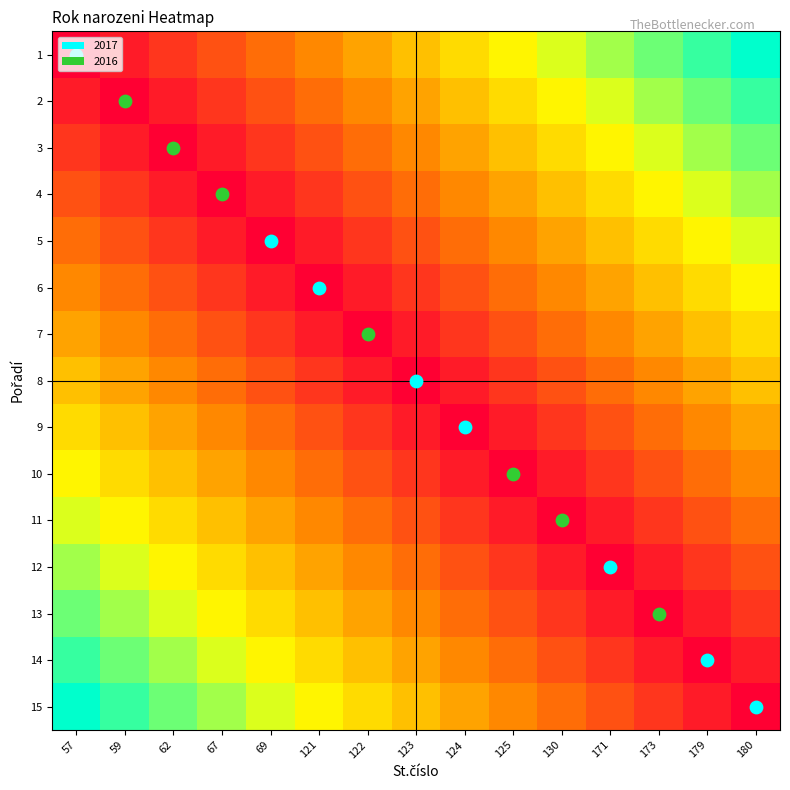

At which category does the chart reach its minimum across all series?

57